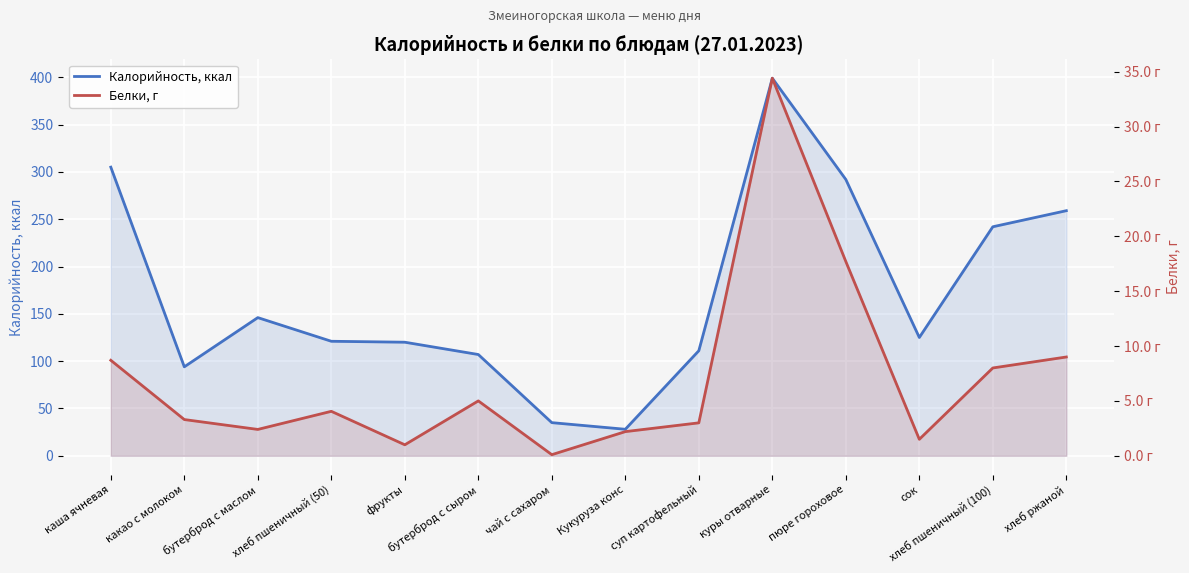

At which category does Калорийность, ккал reach its first local peak?

бутерброд с маслом